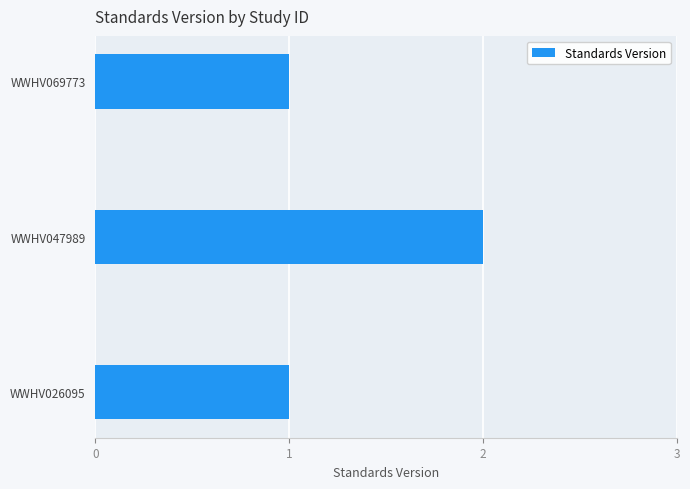

How many values are between 1 and 2?

3